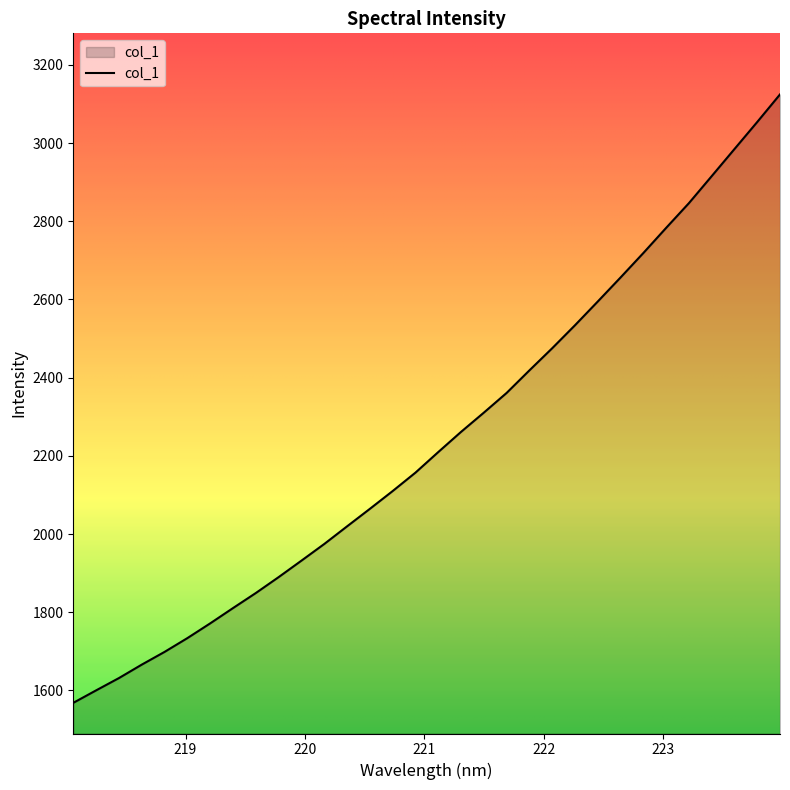

What is the maximum value shown in the chart?

3124.3